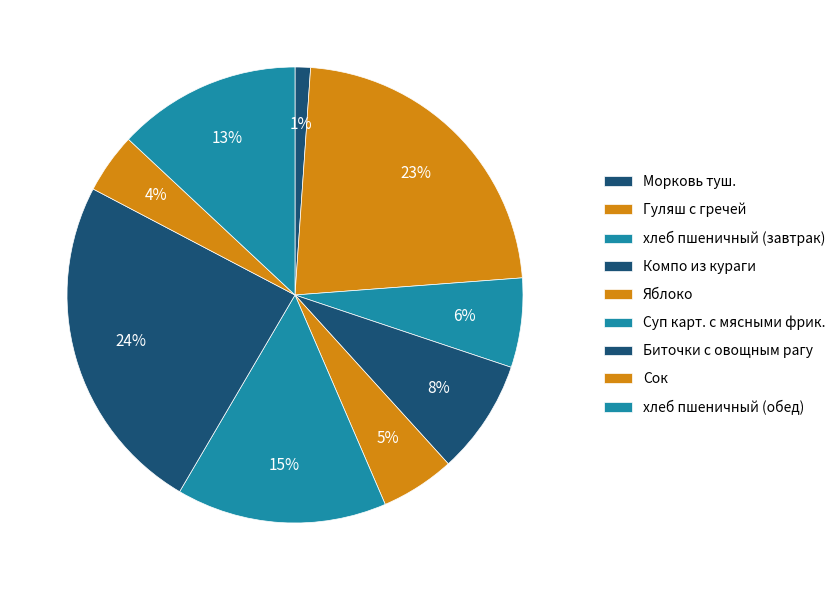

To the nearest percent, what percentage of the pie is хлеб пшеничный (завтрак)?

6%